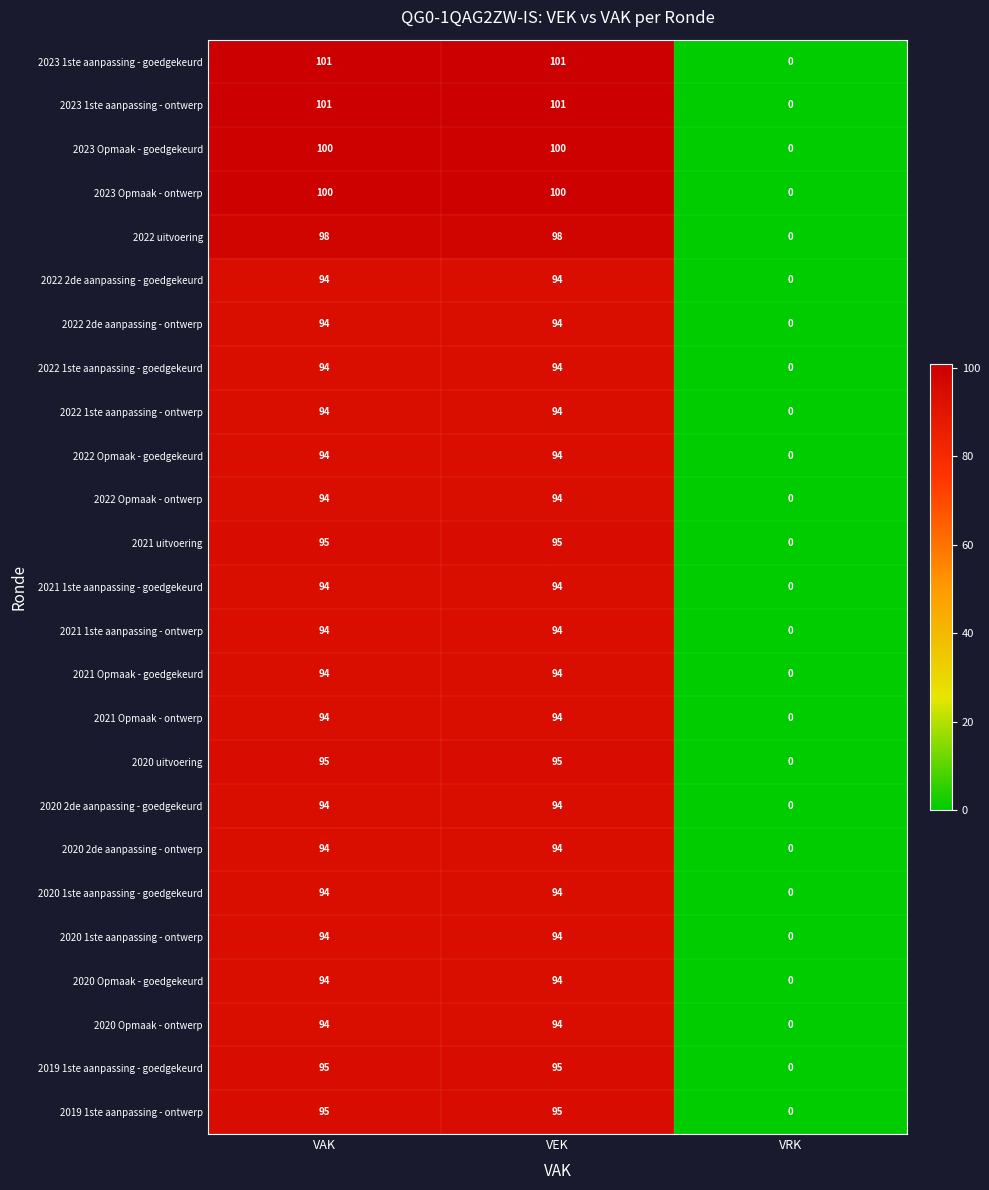

Is it true that 2020 2de aanpassing - goedgekeurd equals 138 at VEK?

False